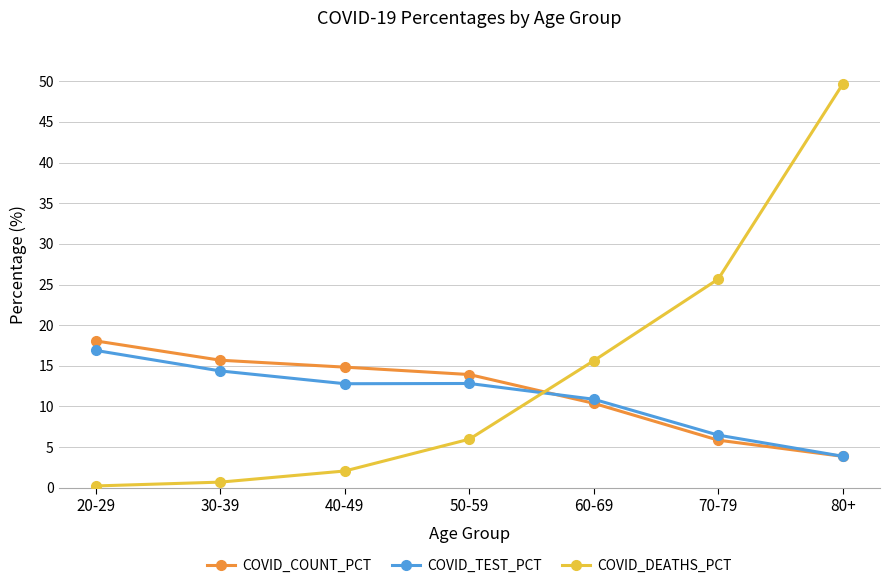

The value of COVID_TEST_PCT at 20-29 is 16.9. True or false?

True